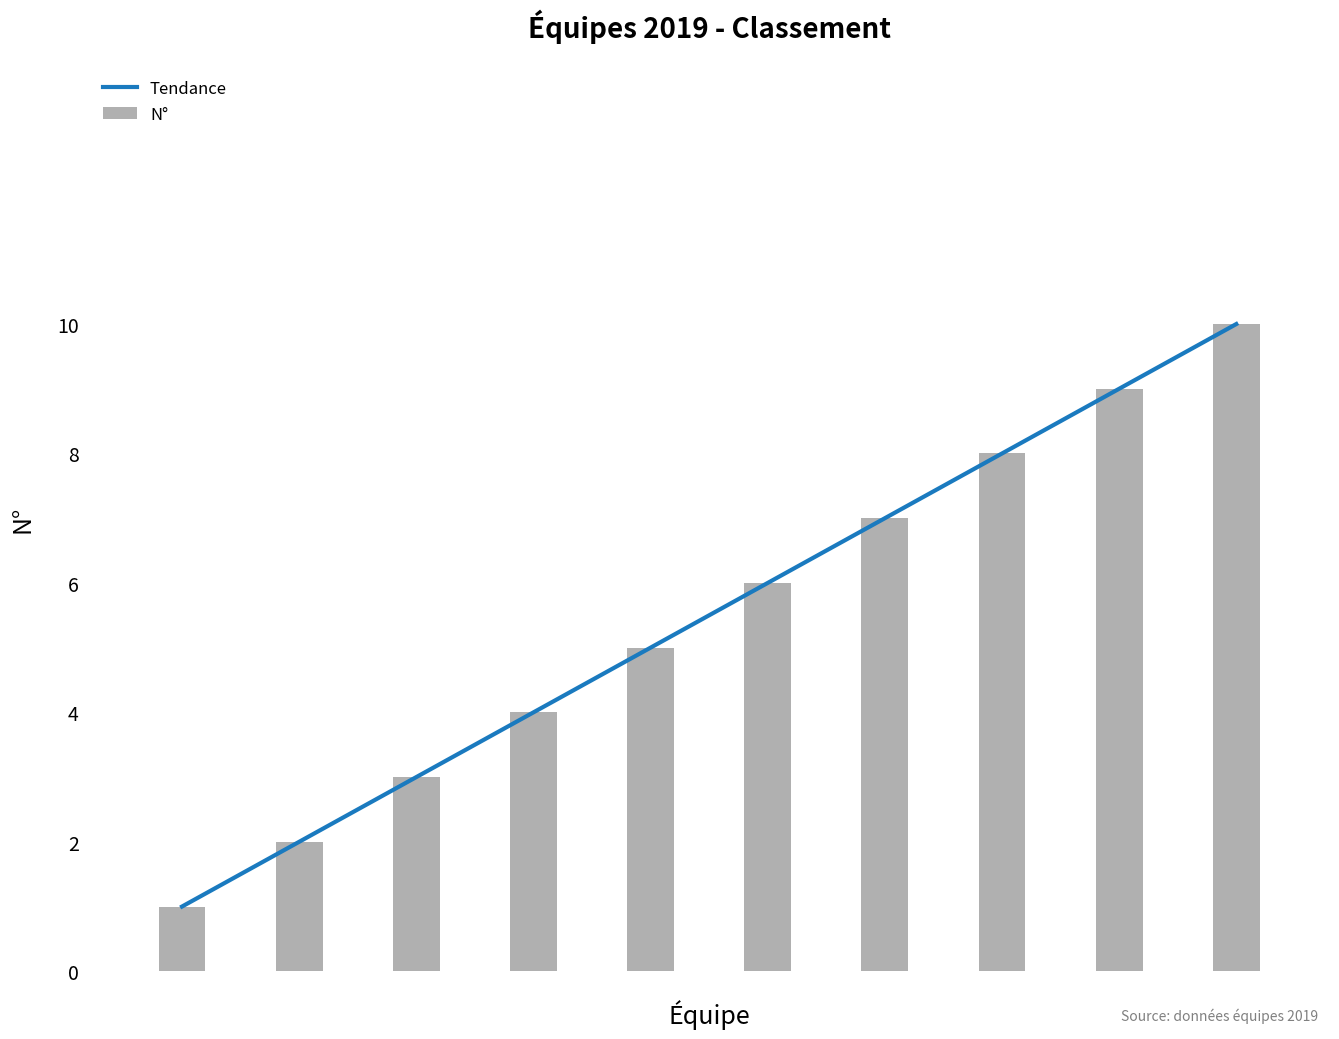

Does the chart contain stacked bars?

No